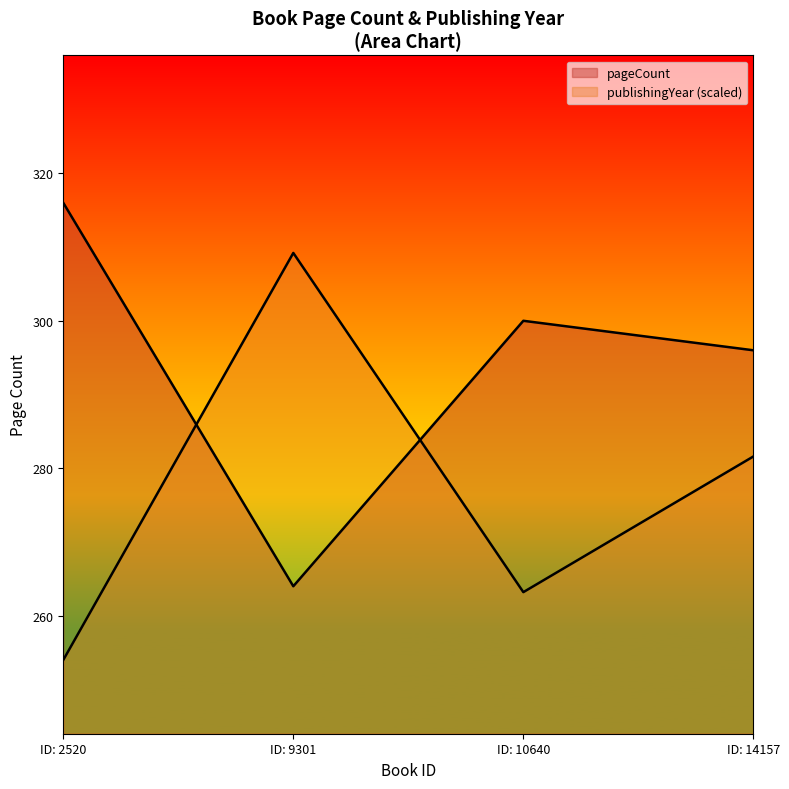

What is the difference between the highest and lowest values at ID: 2520?

62.0